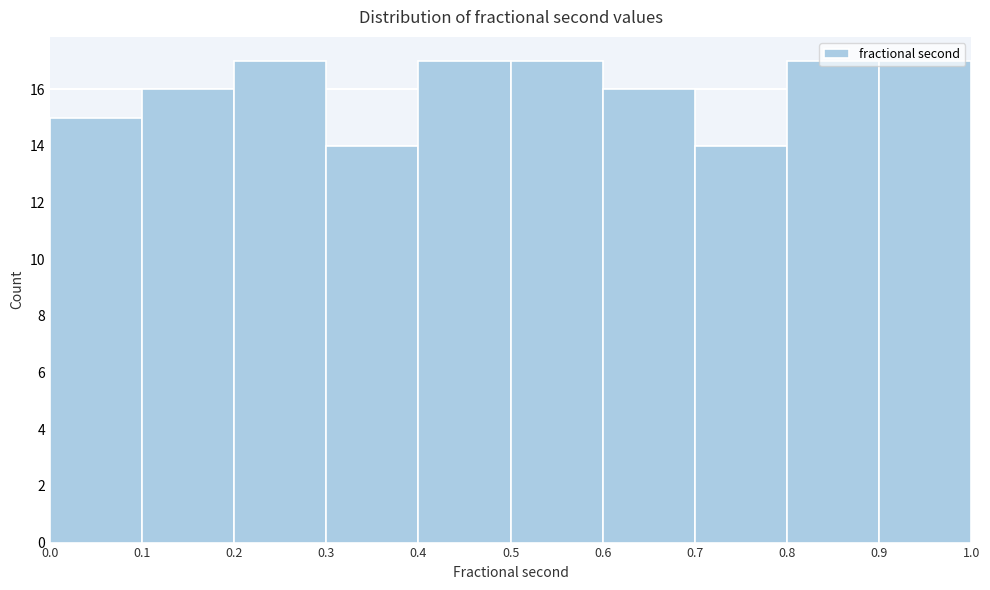

Reading left to right, transcribe this chart: for each bar, give the range it covers on the x-axis and its height. The values are not printed on the chart, so give them approximately, as read against the axis.

0.0 to 0.1: 15
0.1 to 0.2: 16
0.2 to 0.3: 17
0.3 to 0.4: 14
0.4 to 0.5: 17
0.5 to 0.6: 17
0.6 to 0.7: 16
0.7 to 0.8: 14
0.8 to 0.9: 17
0.9 to 1.0: 17